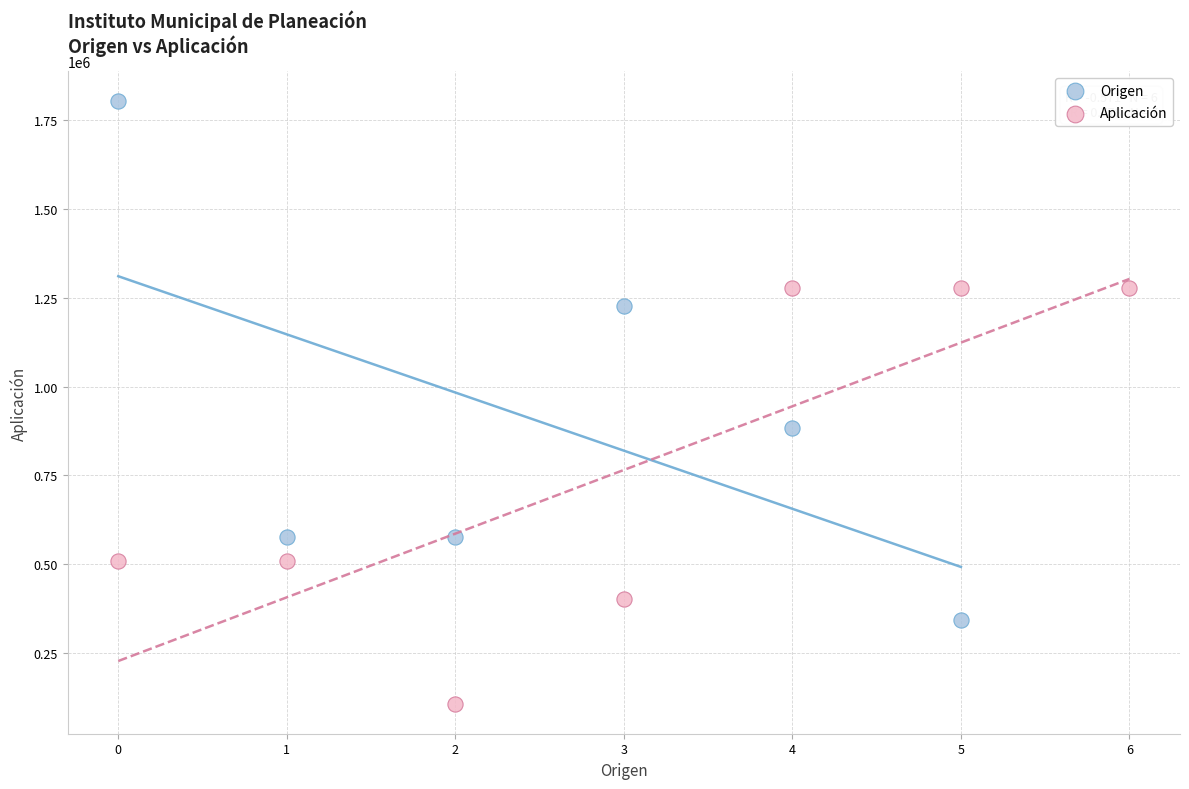

Which series has the widest spread of Y values?

Origen